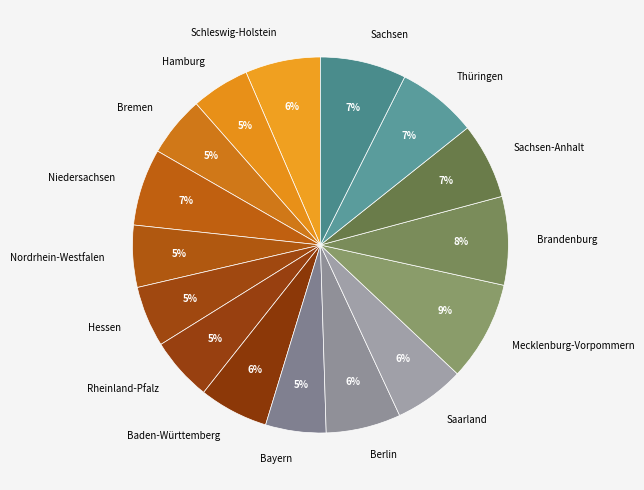

What is the ratio of the value at Berlin to the value at Bremen?

1.2